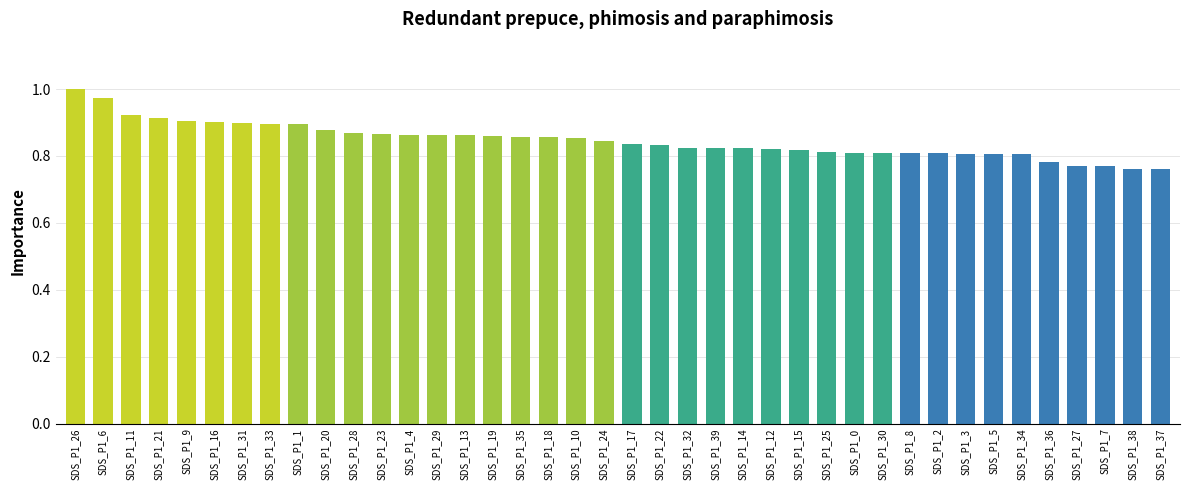

What is the sum of all values?

33.9